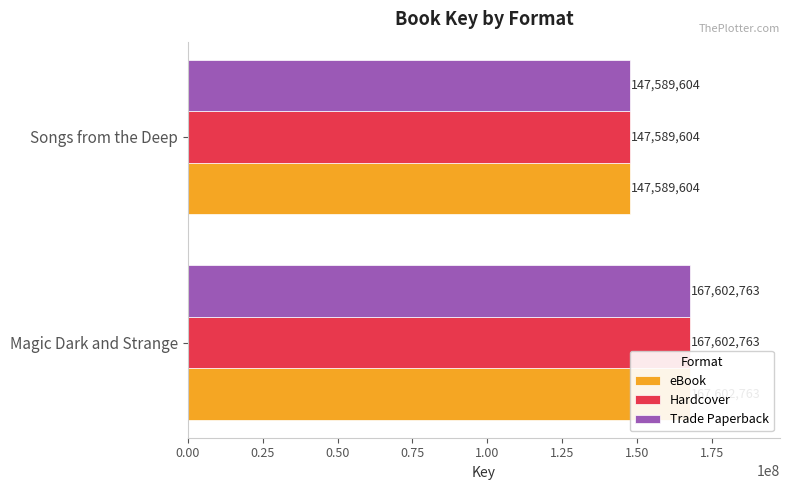

Does the chart contain stacked bars?

No